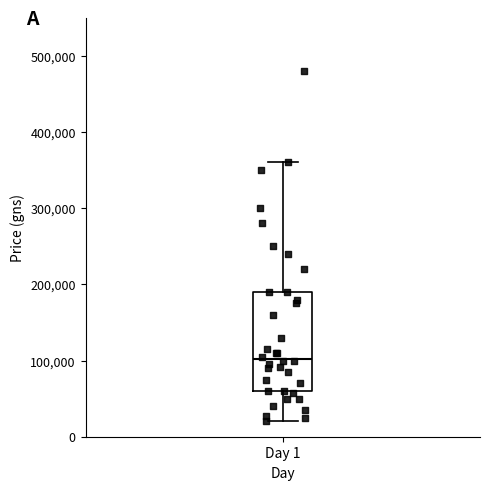

Transcribe this box plot: give where the median line is, the range the box spans, and where the two whiskers end, as read against the y-axis. The values are not printed on the chart, so give them approximately, as read against the axis.

median 100000, box 60000 to 190000, whiskers 20000 to 360000